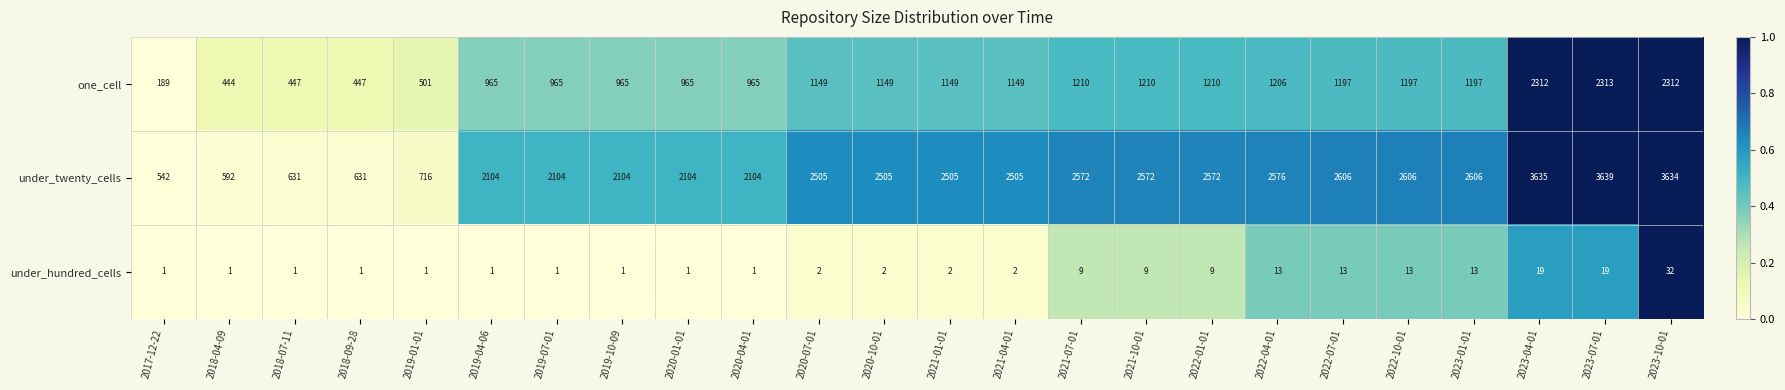

Which series has the largest range (max minus min)?

under_twenty_cells